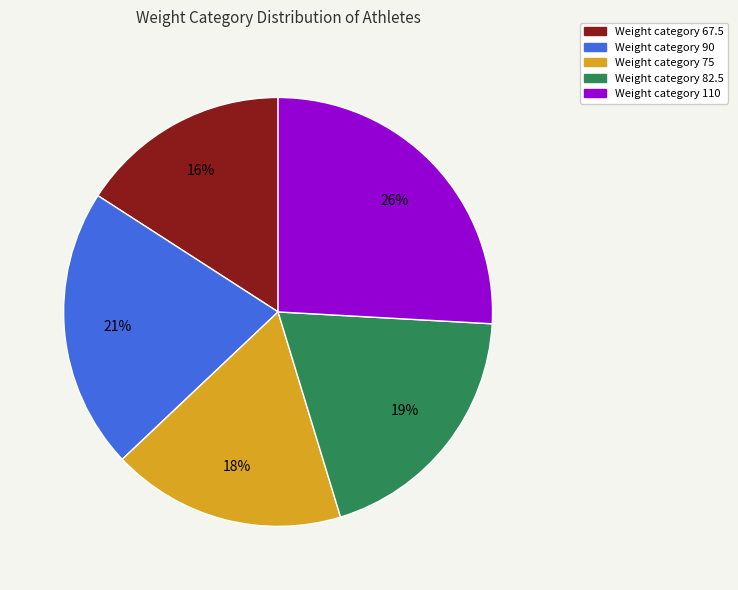

Is there any slice that represents more than half of the pie?

No